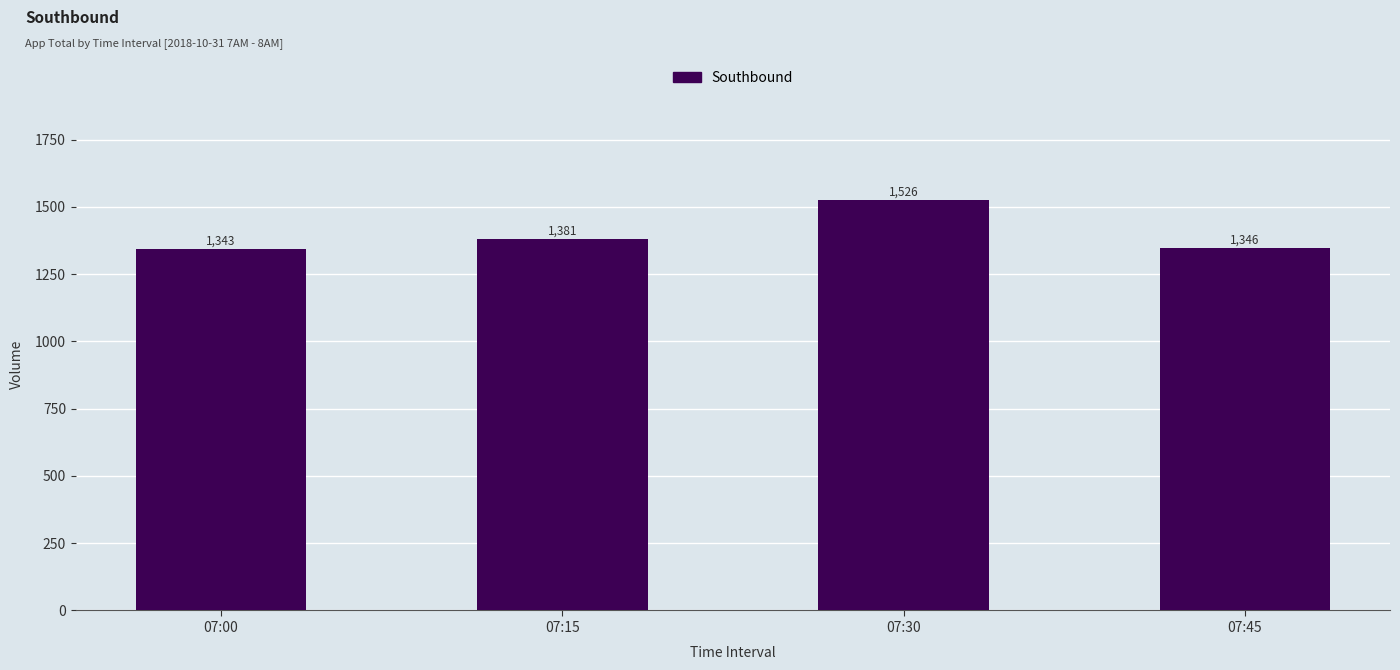

Count the number of data series in this chart.

1